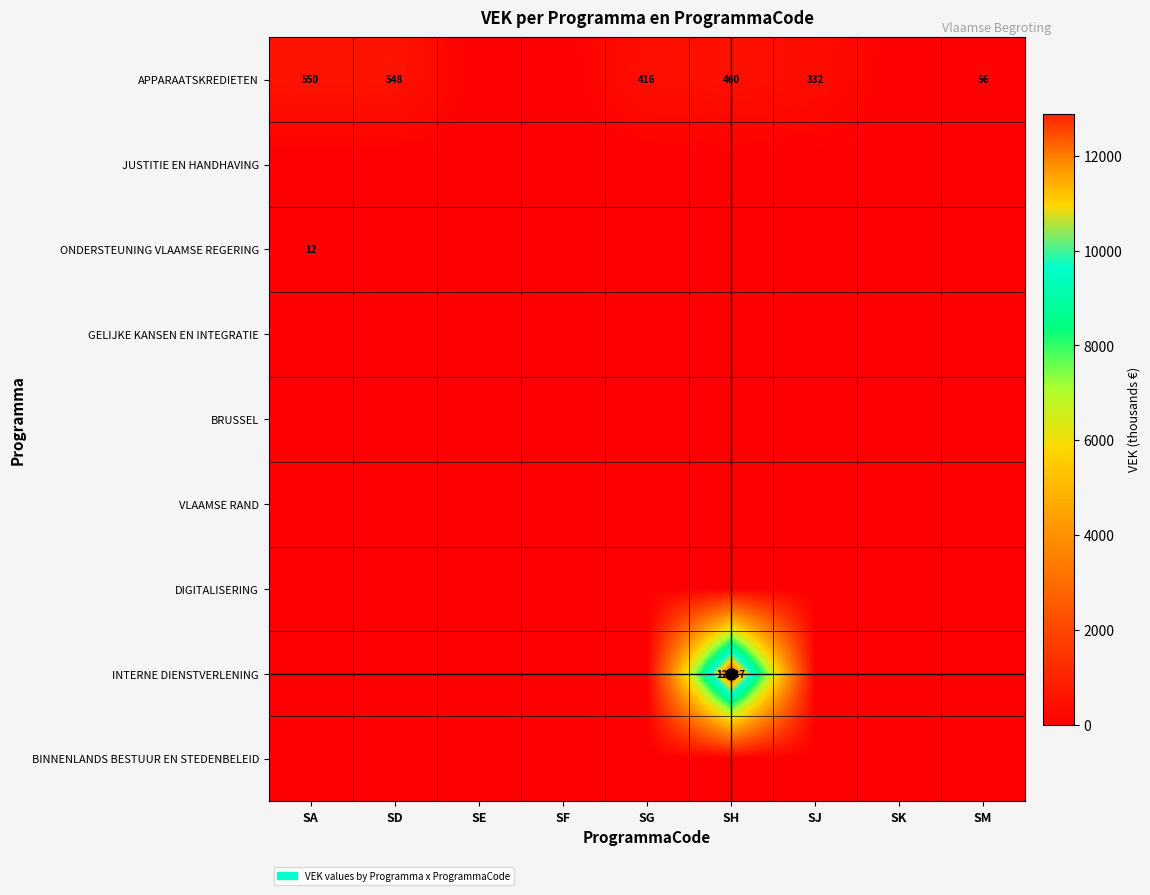

Which label corresponds to the largest value in the chart?

SH